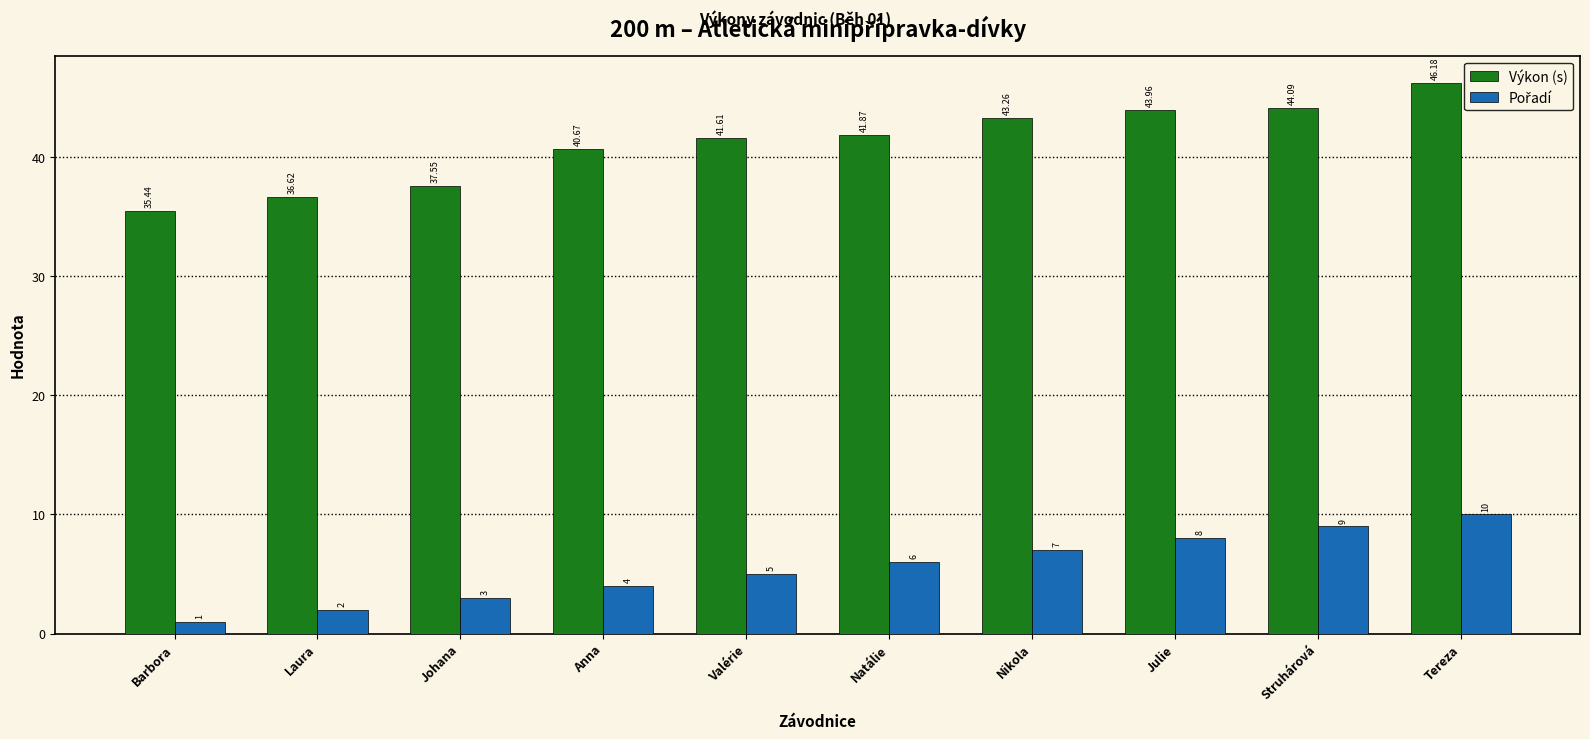

Which series has the largest total across all categories?

Výkon (s)